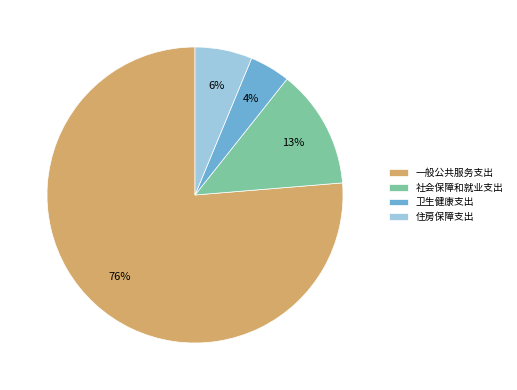

To the nearest percent, what is the difference between the 住房保障支出 and 卫生健康支出 slice percentages?

2%